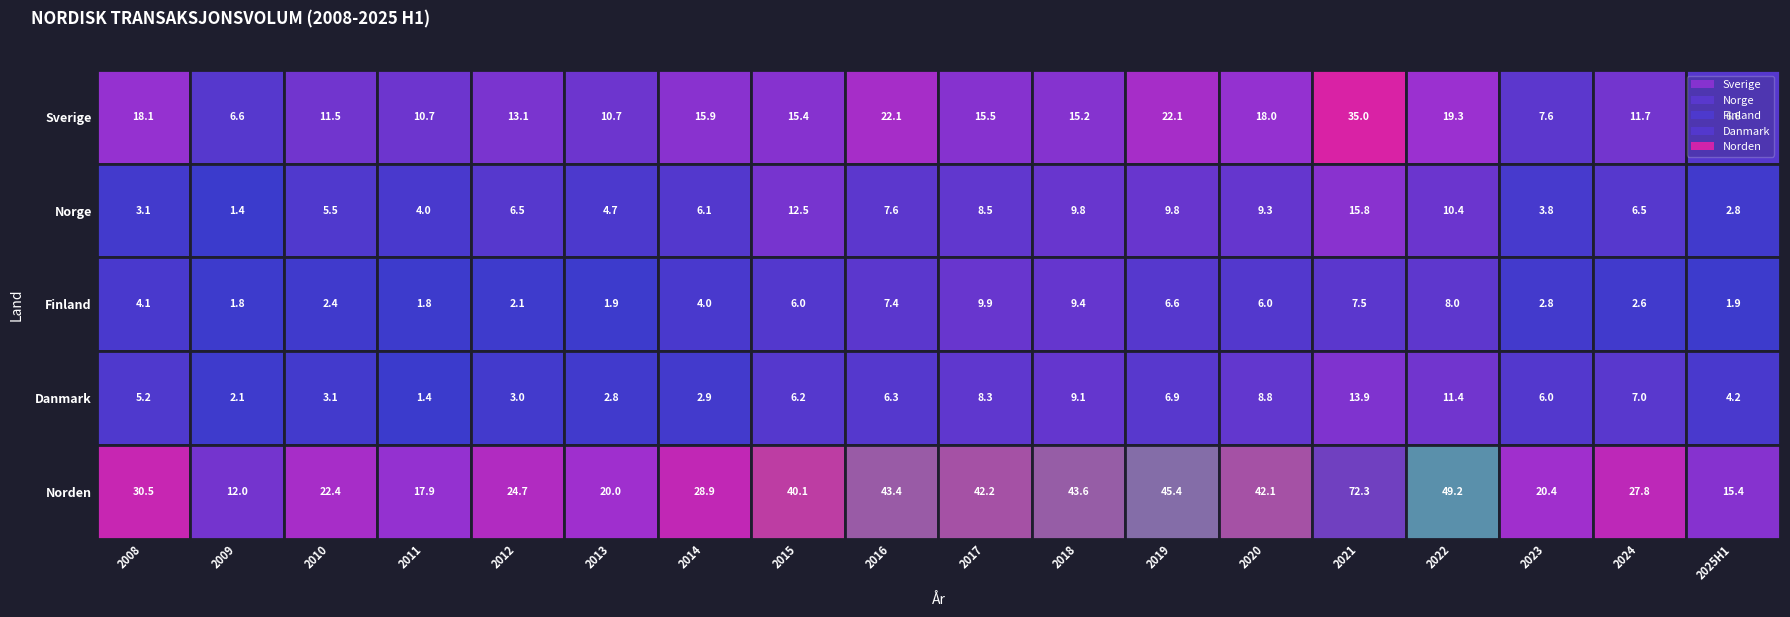

The value of Norge at 2014 is 6.1. True or false?

True